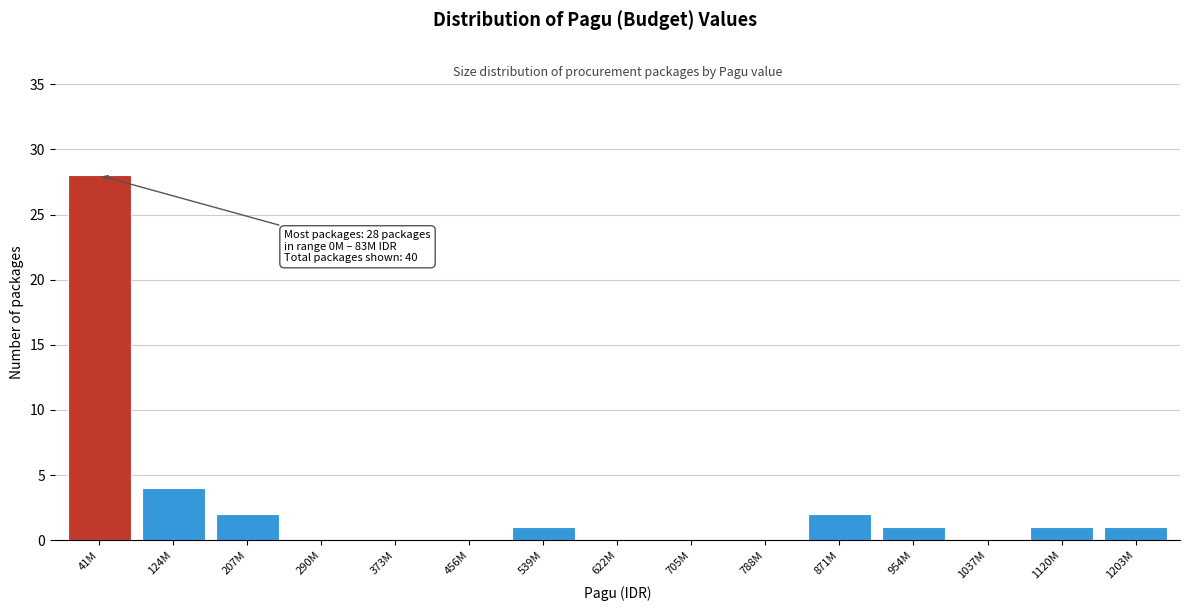

Reading right to left, transcribe all the data shown in this chart.

1203M=1	1120M=1	1037M=0	954M=1	871M=2	788M=0	705M=0	622M=0	539M=1	456M=0	373M=0	290M=0	207M=2	124M=4	41M=28